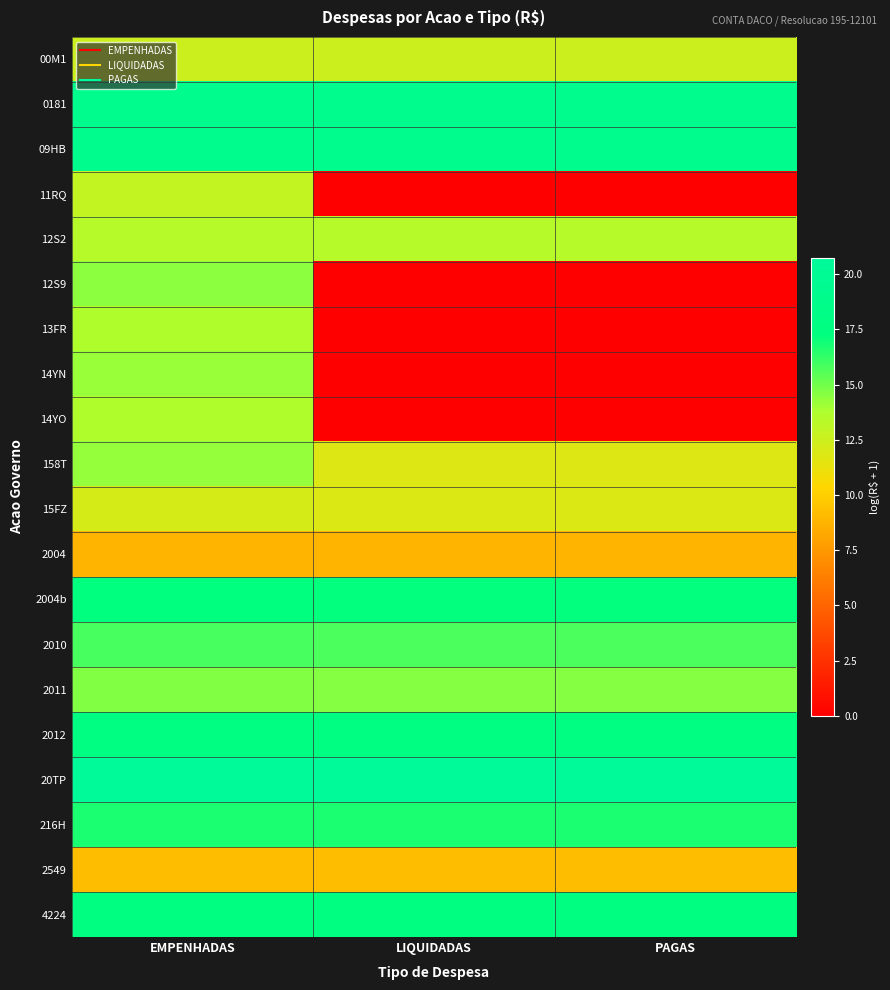

Reading left to right, extract all data points from this chart.

00M1: EMPENHADAS=12.5	LIQUIDADAS=12.5	PAGAS=12.5
0181: EMPENHADAS=19.0	LIQUIDADAS=19.0	PAGAS=19.0
09HB: EMPENHADAS=19.0	LIQUIDADAS=19.0	PAGAS=19.0
11RQ: EMPENHADAS=12.9	LIQUIDADAS=0.0	PAGAS=0.0
12S2: EMPENHADAS=13.4	LIQUIDADAS=13.4	PAGAS=13.4
12S9: EMPENHADAS=14.5	LIQUIDADAS=0.0	PAGAS=0.0
13FR: EMPENHADAS=13.7	LIQUIDADAS=0.0	PAGAS=0.0
14YN: EMPENHADAS=14.2	LIQUIDADAS=0.0	PAGAS=0.0
14YO: EMPENHADAS=13.6	LIQUIDADAS=0.0	PAGAS=0.0
158T: EMPENHADAS=14.3	LIQUIDADAS=11.8	PAGAS=11.8
15FZ: EMPENHADAS=12.1	LIQUIDADAS=11.9	PAGAS=11.9
2004: EMPENHADAS=8.8	LIQUIDADAS=8.8	PAGAS=8.8
2004b: EMPENHADAS=17.3	LIQUIDADAS=17.2	PAGAS=17.2
2010: EMPENHADAS=15.8	LIQUIDADAS=15.8	PAGAS=15.8
2011: EMPENHADAS=14.7	LIQUIDADAS=14.6	PAGAS=14.6
2012: EMPENHADAS=17.7	LIQUIDADAS=17.7	PAGAS=17.7
20TP: EMPENHADAS=20.7	LIQUIDADAS=20.7	PAGAS=20.7
216H: EMPENHADAS=16.7	LIQUIDADAS=16.7	PAGAS=16.7
2549: EMPENHADAS=9.2	LIQUIDADAS=9.2	PAGAS=9.2
4224: EMPENHADAS=17.5	LIQUIDADAS=17.5	PAGAS=17.5